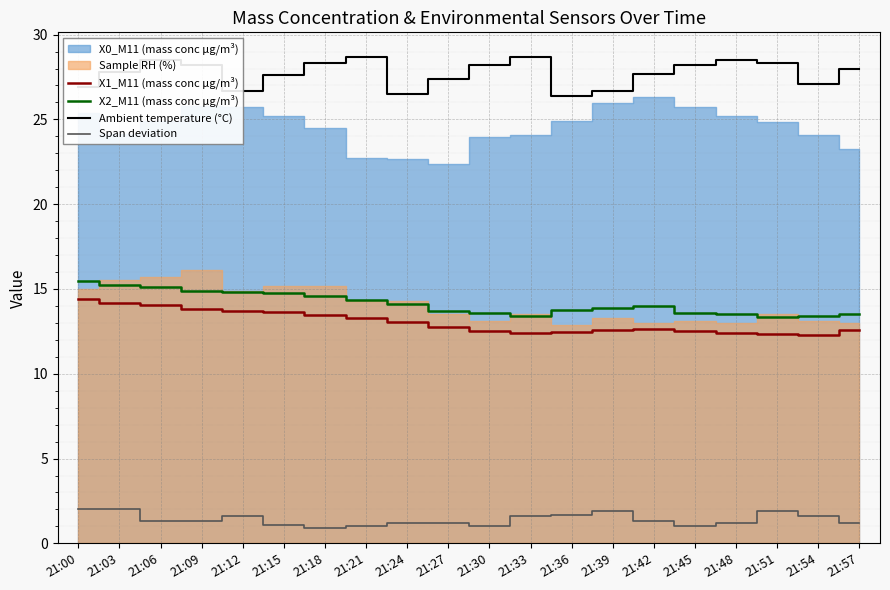

True or false: X2_M11 (mass conc μg/m³) and Ambient temperature (°C) intersect in this chart.

False